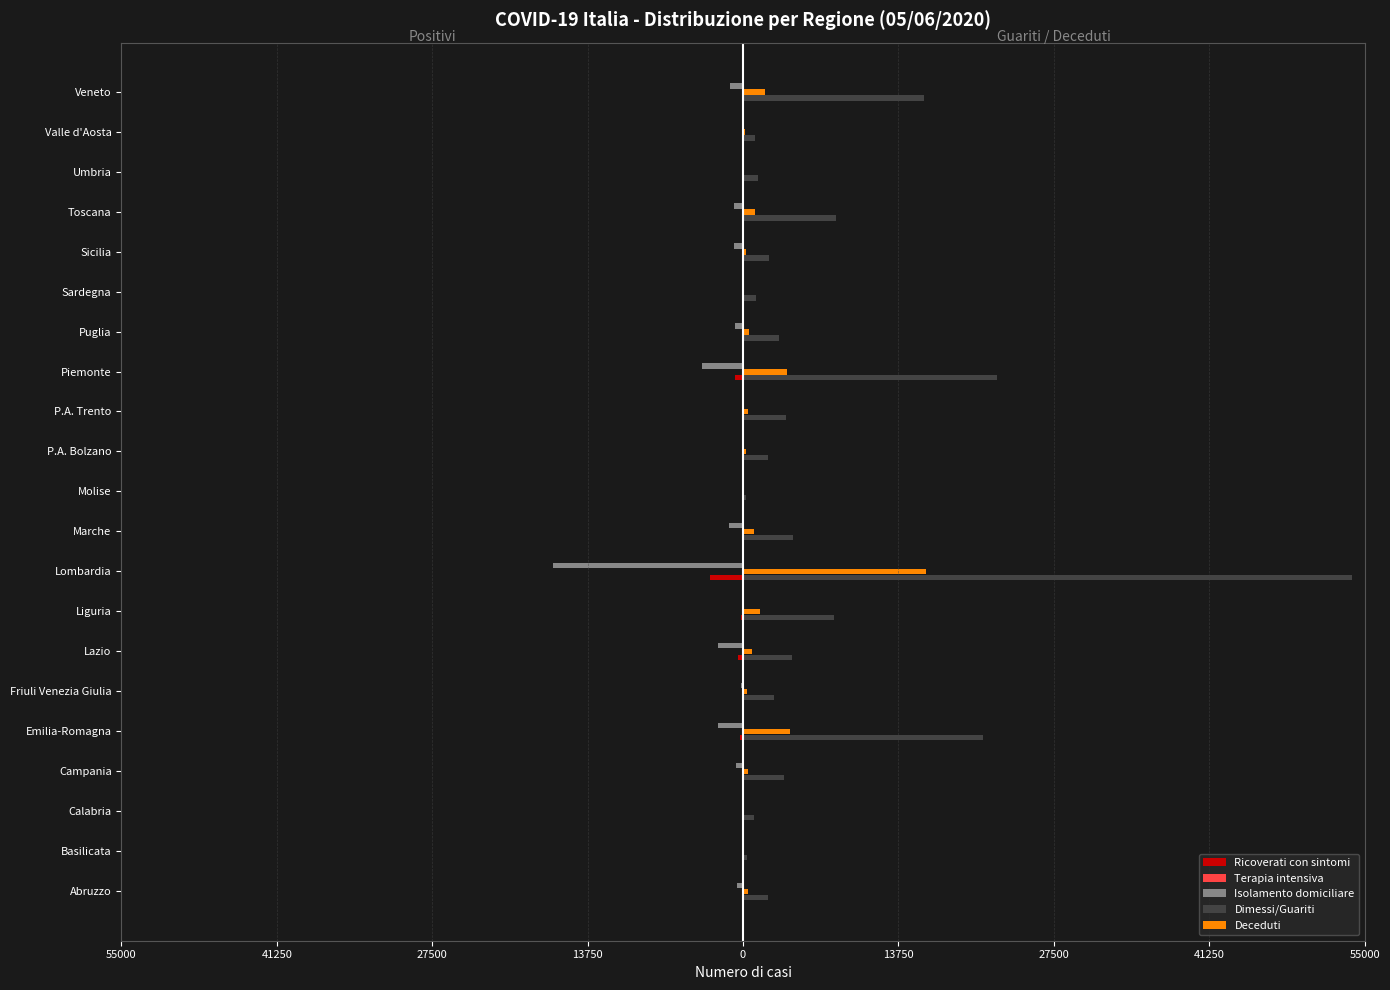

How many bars are there in total?

105